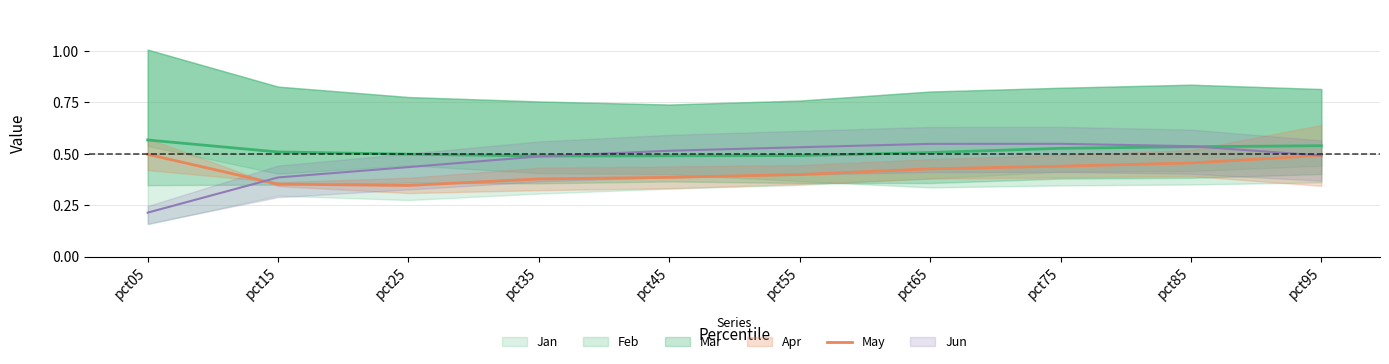

Which has a higher value, pct75 or pct95?

pct95